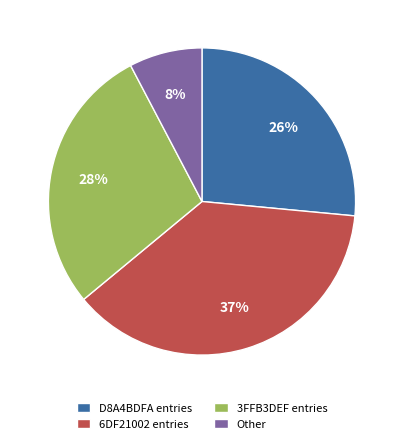

To the nearest percent, what is the average slice percentage?

25%